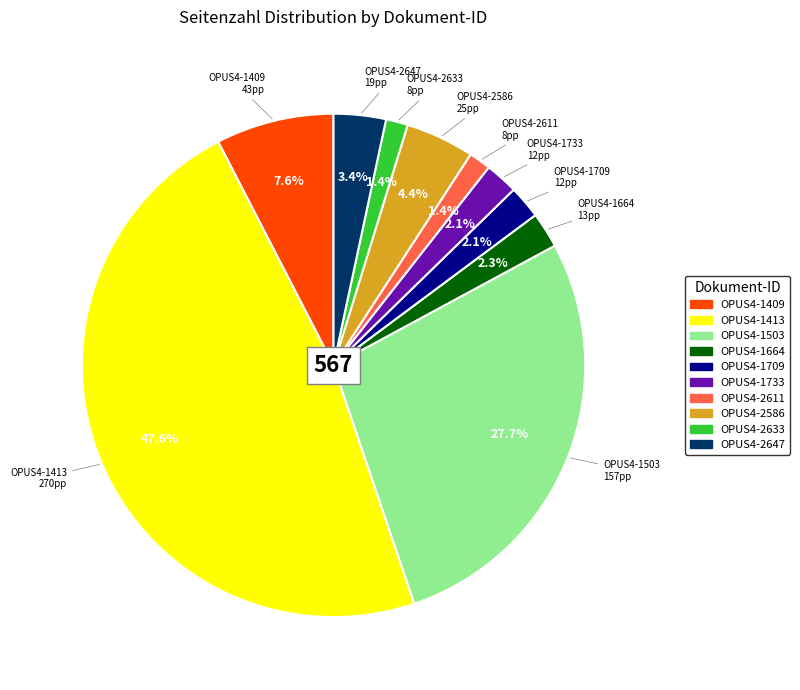

What is the largest slice in the pie chart?

OPUS4-1413